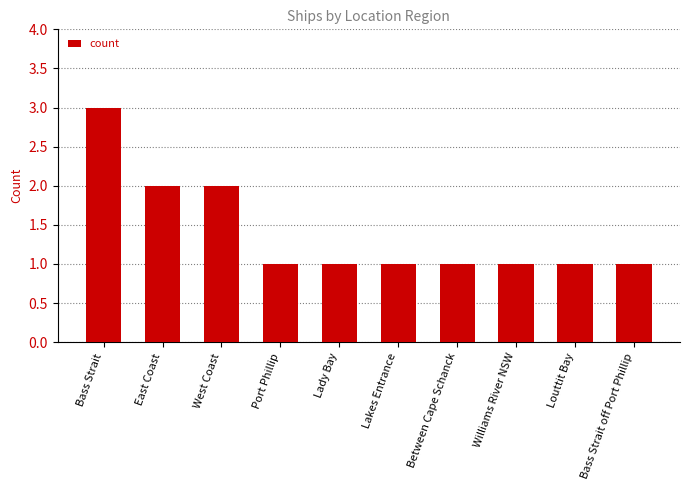

How many categories are shown in the chart?

10